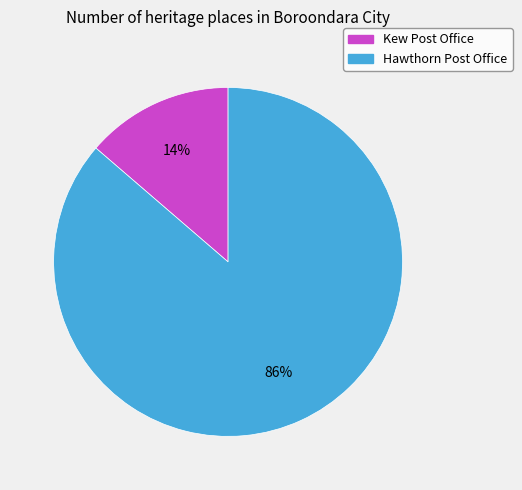

To the nearest percent, what is the average slice percentage?

50%